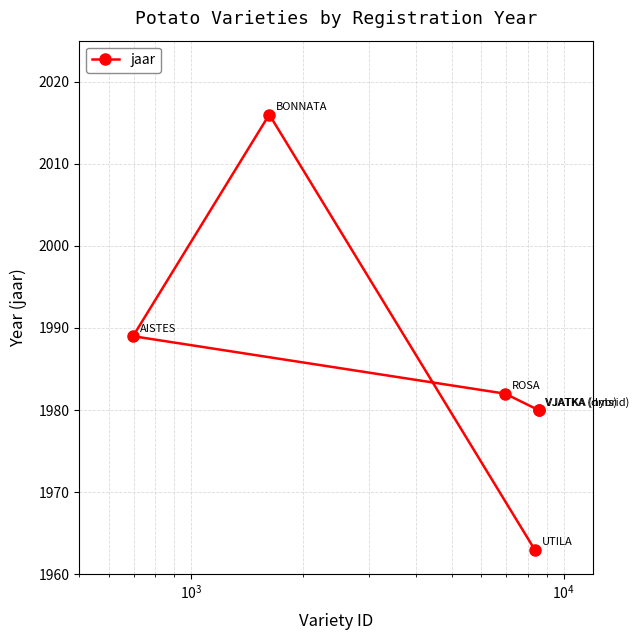

Reading left to right, what are all the values shown in this chart?

1989	2016	1982	1963	1980	1980